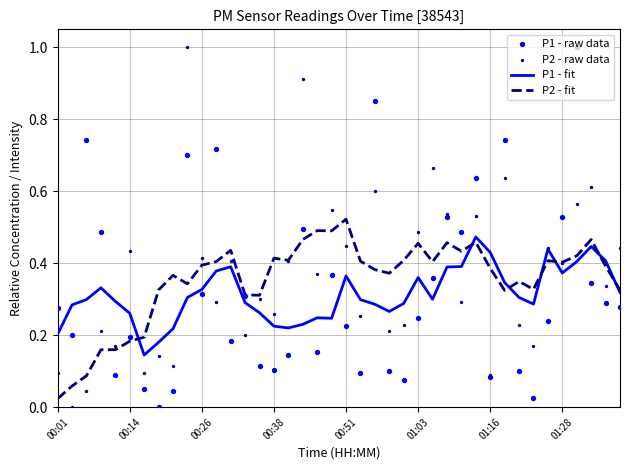

Which series has the widest spread of Y values?

P1 - raw data